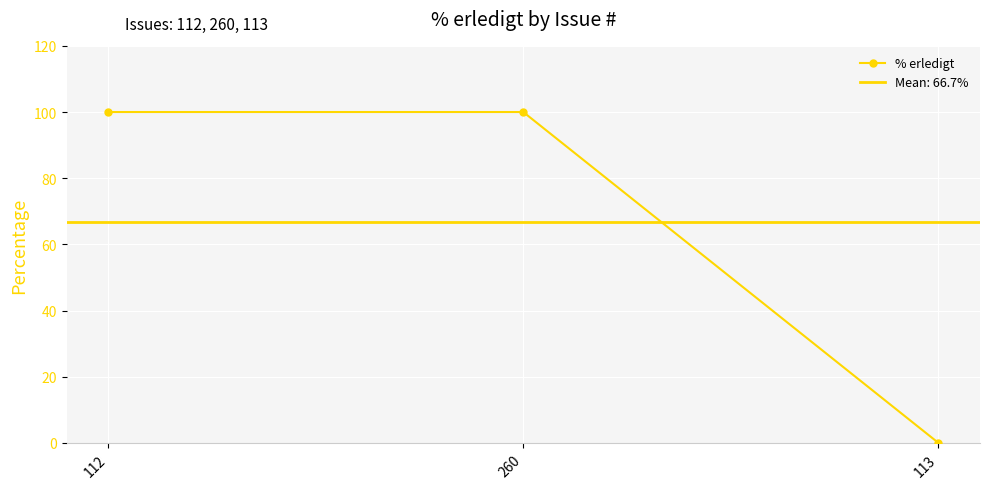

How many data points are less than 100?

1